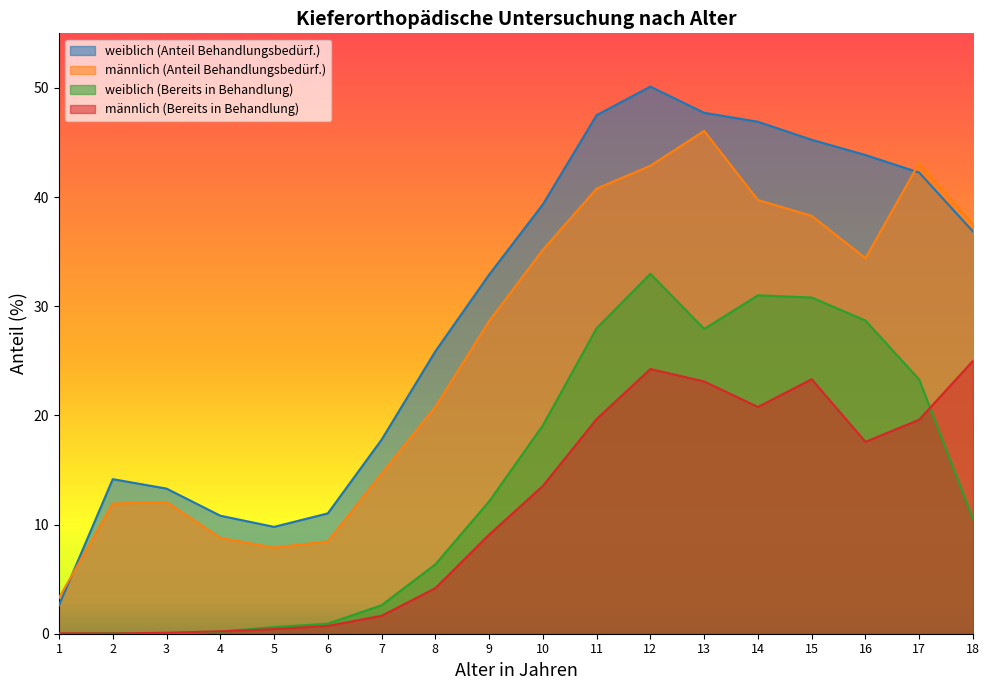

What is the difference between the männlich (Anteil Behandlungsbedürf.) values at 12 and 6?

34.4